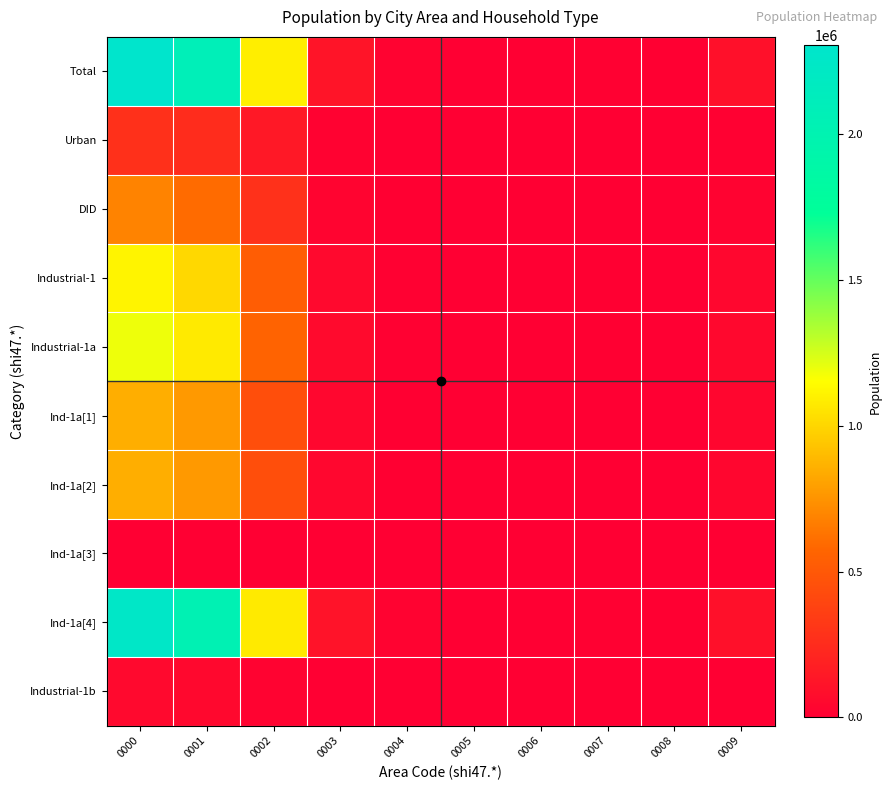

How many categories are shown in the chart?

10